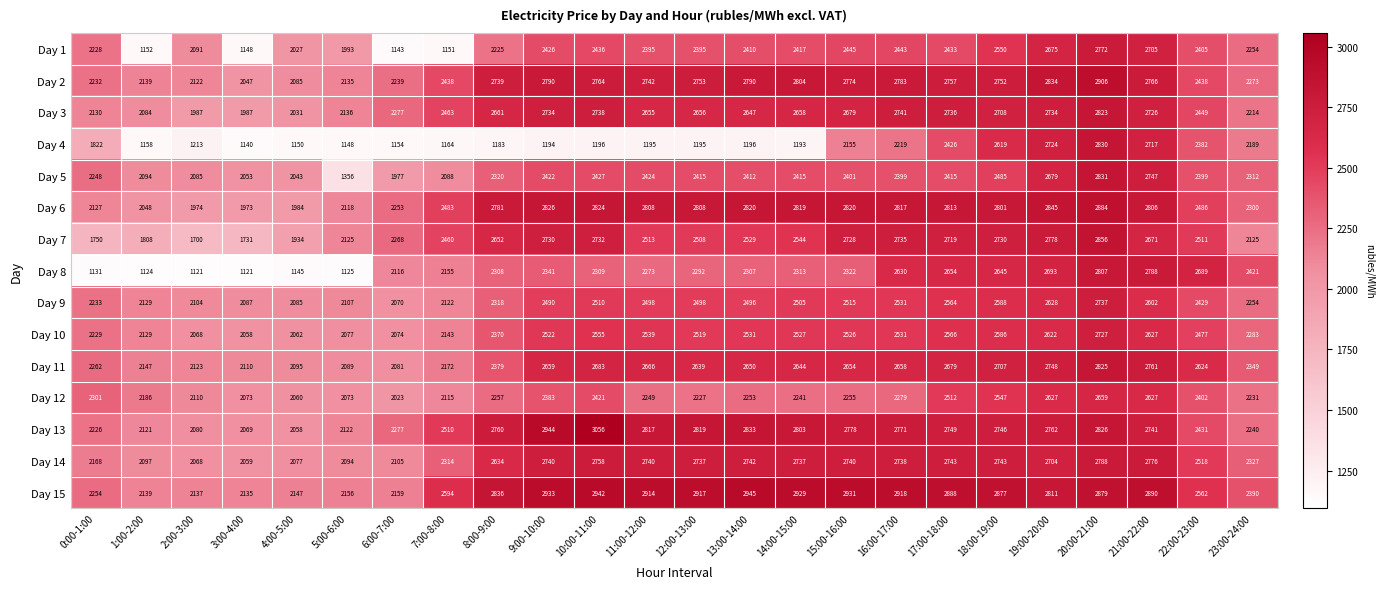

Which series has the largest range (max minus min)?

Day 4